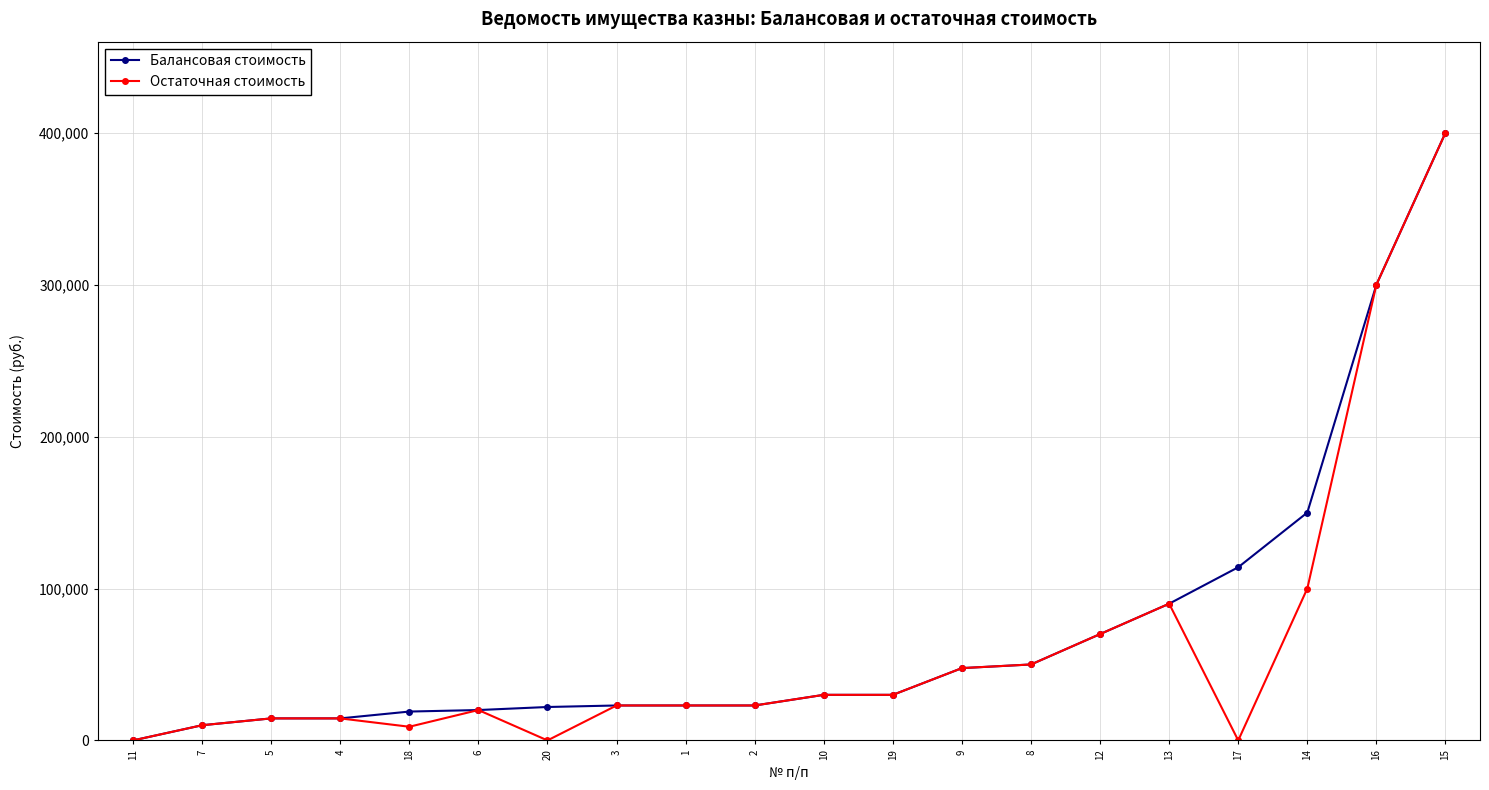

What is the difference between the maximum and minimum values in the Остаточная стоимость series?

400000.0